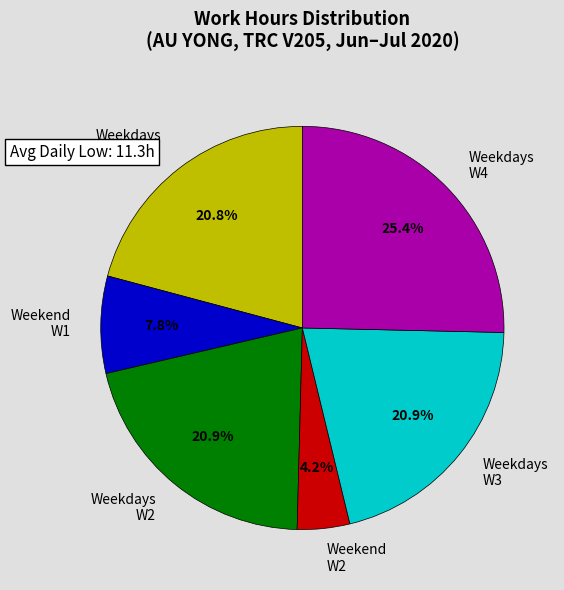

Combined, what portion of the pie is Weekdays W1 and Weekdays W4?

46.2%